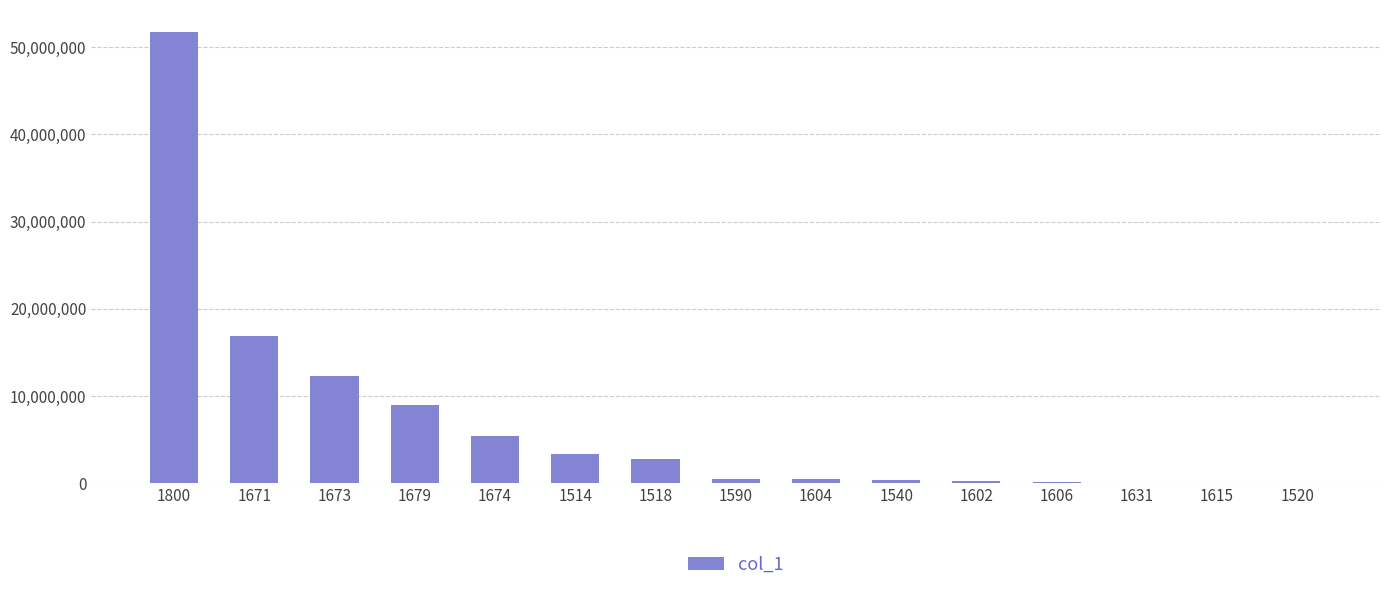

What is the greatest value displayed?

51739356.4